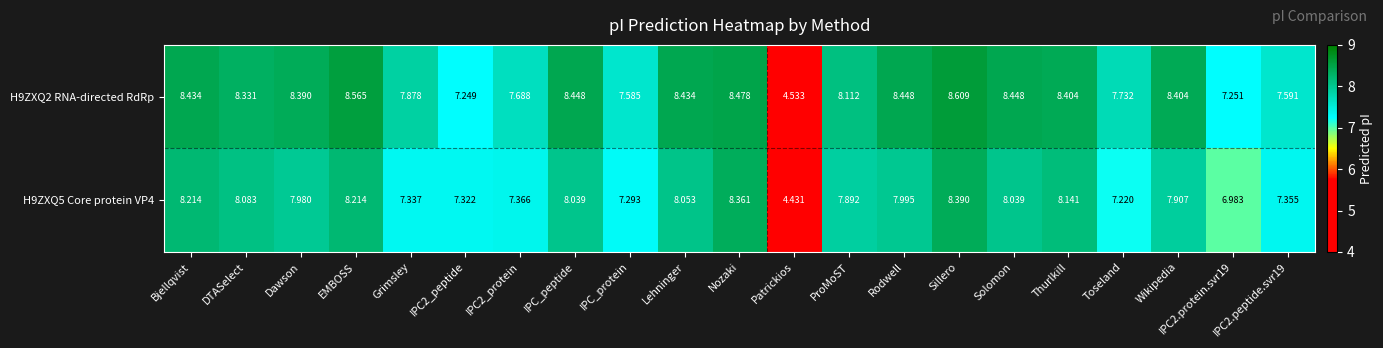

At how many categories does at least one series exceed 5?

20